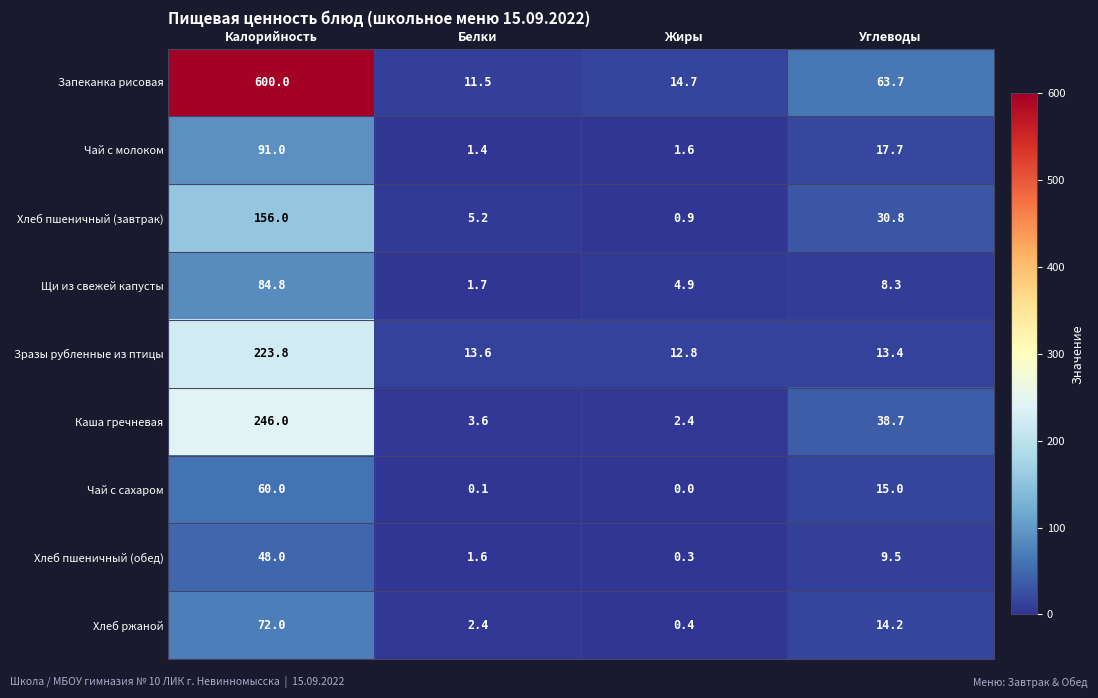

Is the value of Зразы рубленные из птицы at Белки greater than the value of Каша гречневая at Белки?

Yes